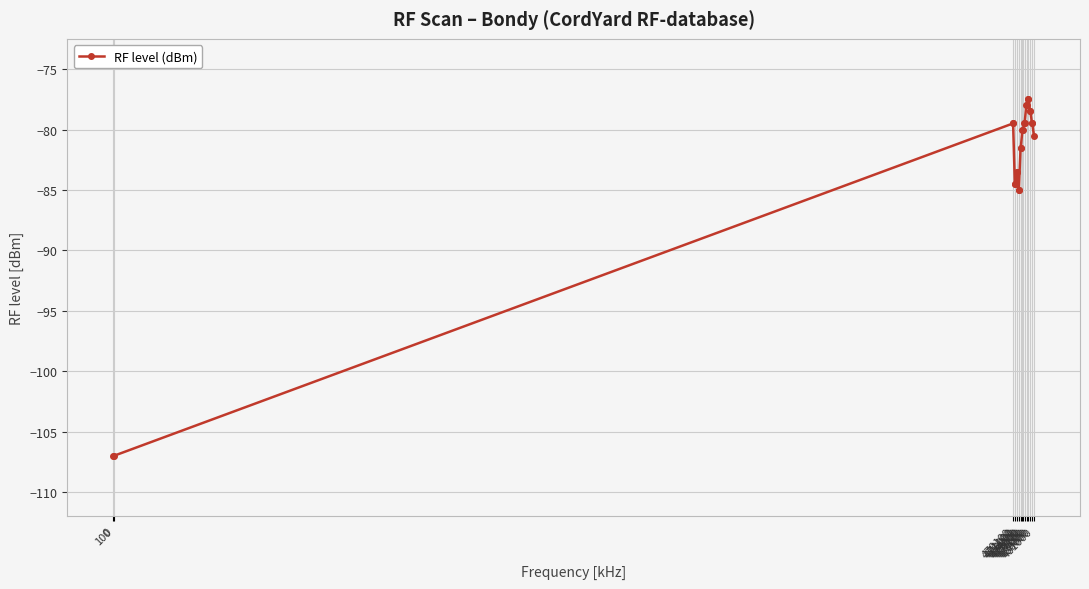

Does the chart display data point markers on the line(s)?

Yes